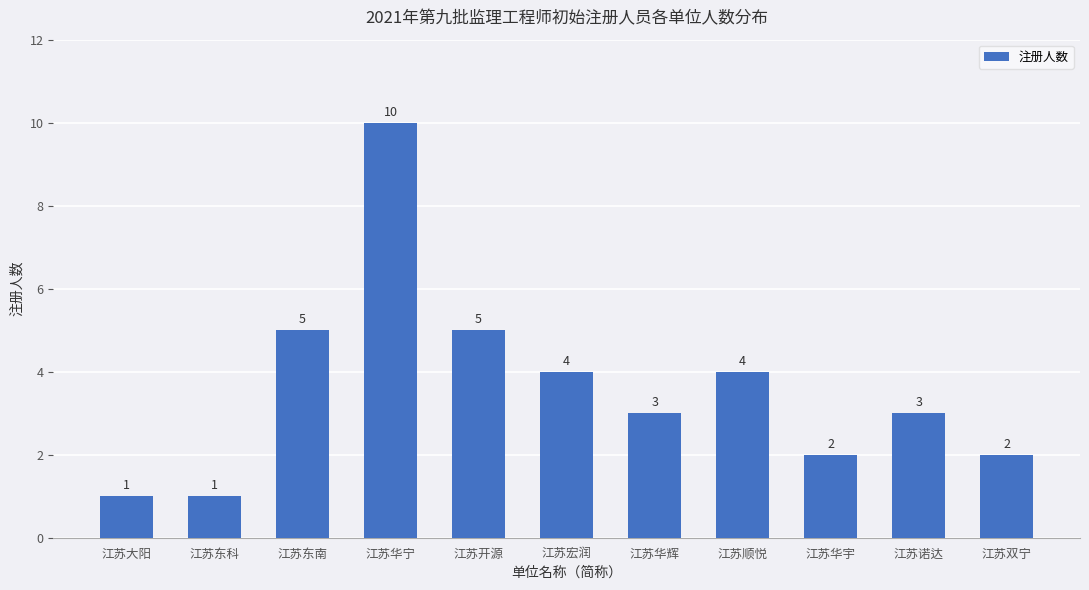

At which label does the data first exceed 3?

江苏东南